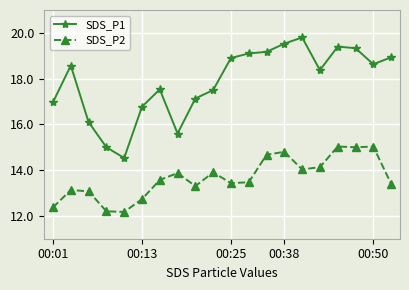

What is the difference between the second highest and minimum values in the SDS_P1 series?

5.0